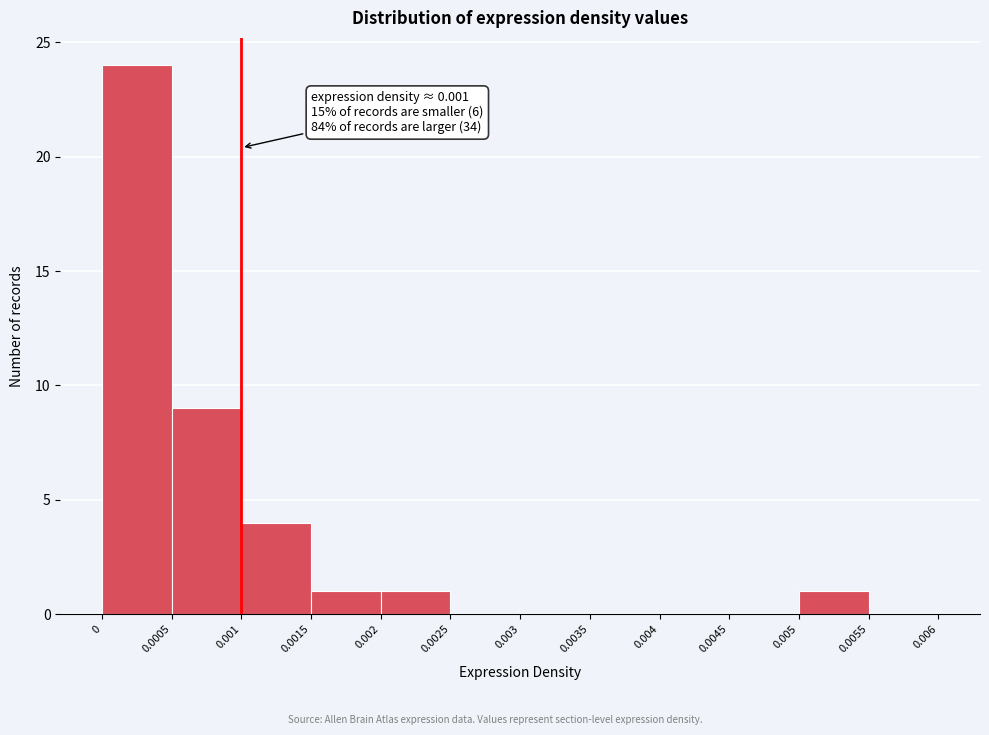

Over which range of the x-axis is the bar tallest?

0 to 0.0005